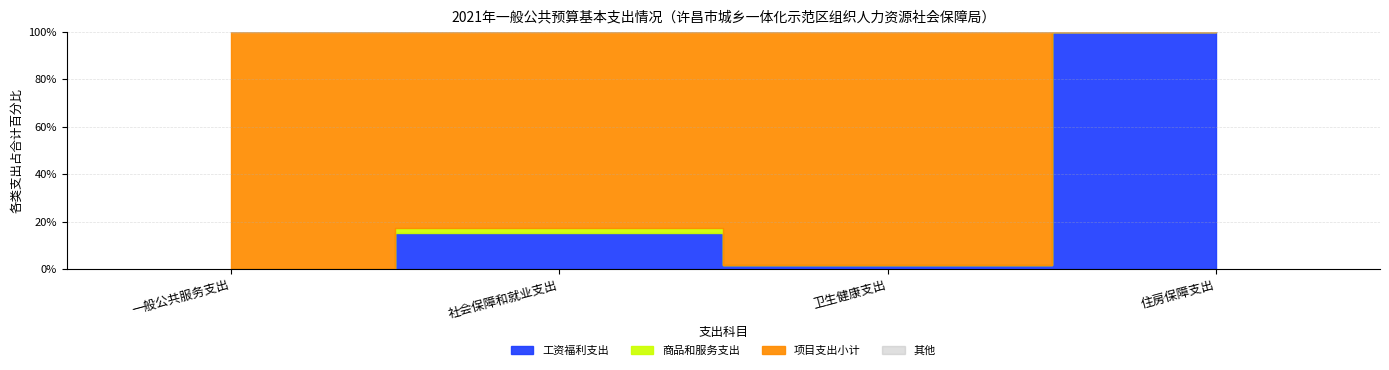

At which label does 项目支出小计 first exceed 4060000?

社会保障和就业支出